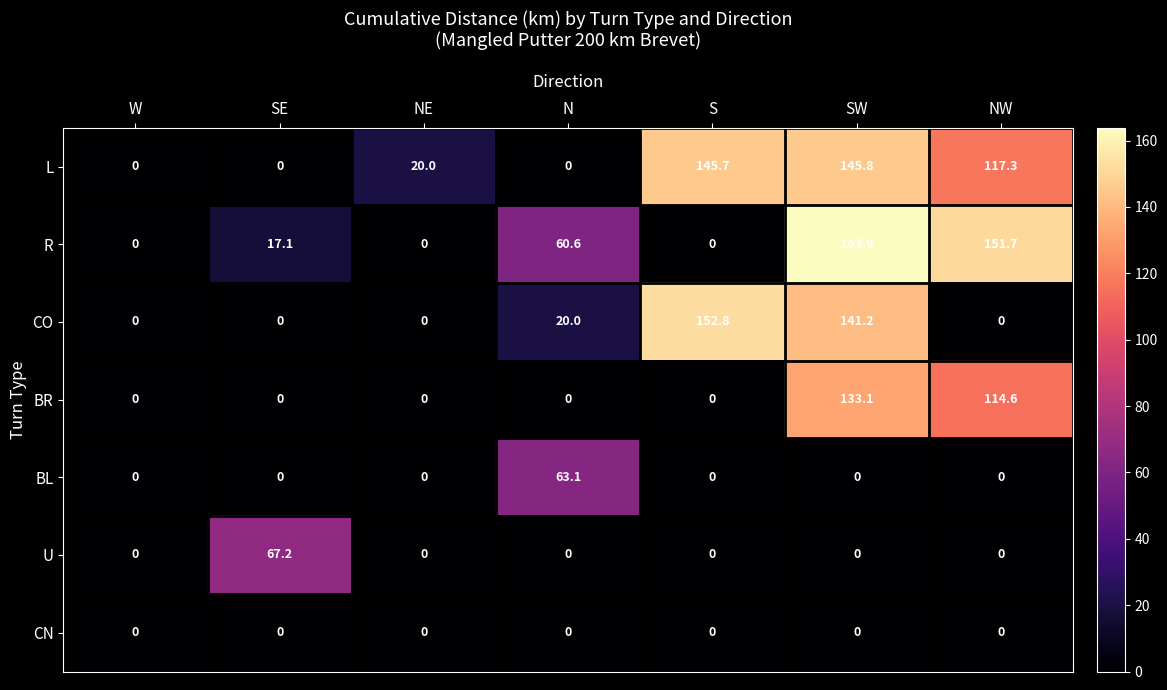

What is the sum of all BL values?

63.1